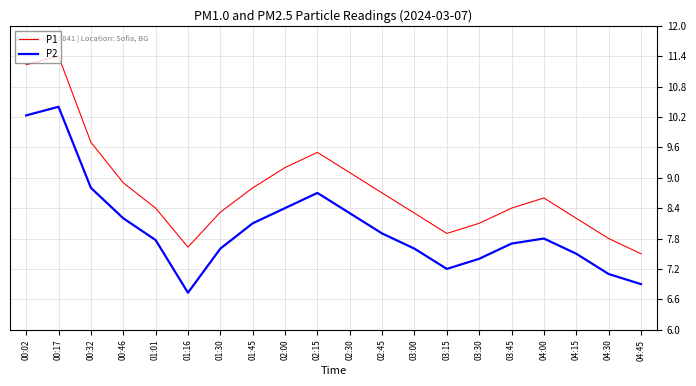

True or false: P1 and P2 intersect in this chart.

False